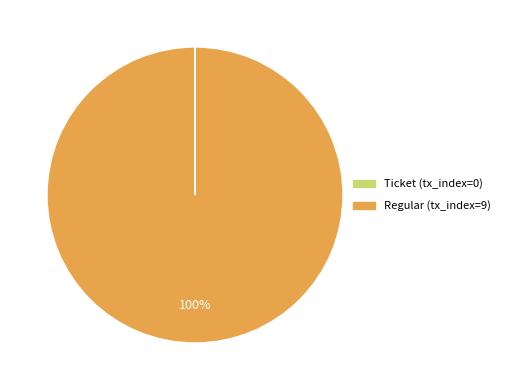

Which category has the biggest portion of the pie?

Regular (tx_index=9)